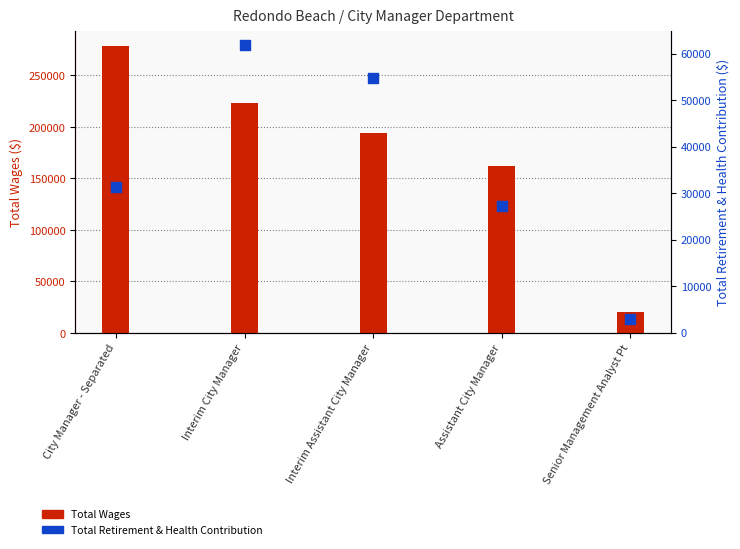

What are all the series names shown in the legend?

Total Wages, Total Retirement & Health Contribution